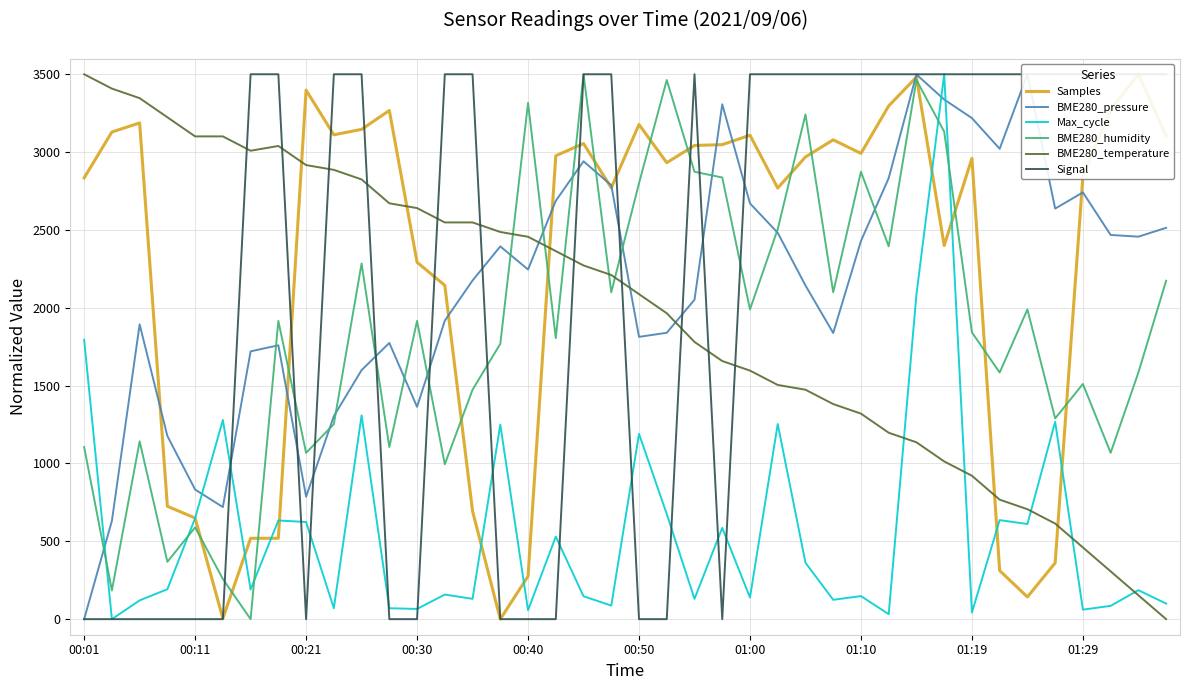

List the series in order of their peak value, highest first.

Samples, BME280_pressure, Max_cycle, BME280_humidity, BME280_temperature, Signal